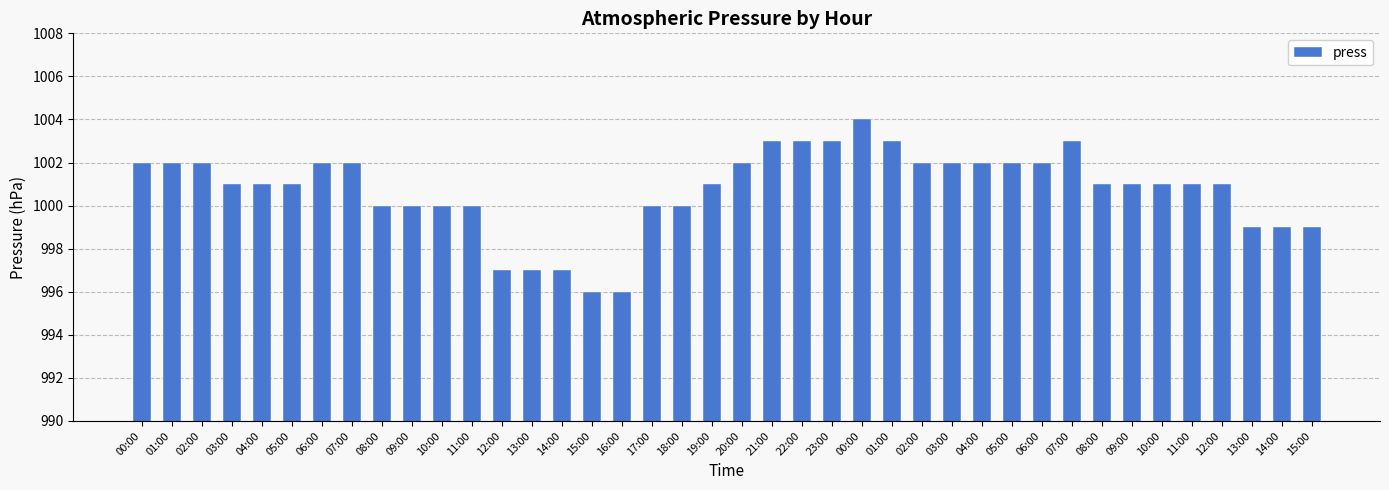

Does the chart contain any negative values?

No